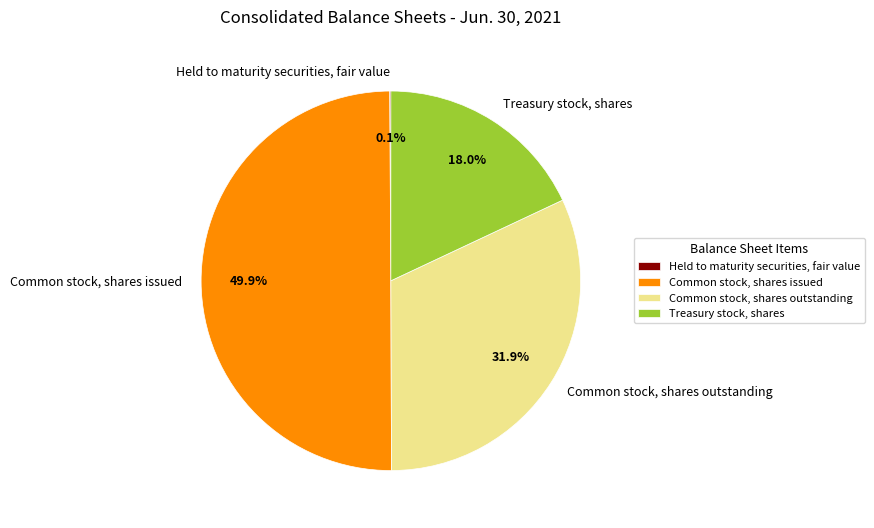

To the nearest percent, what is the average slice percentage?

25%